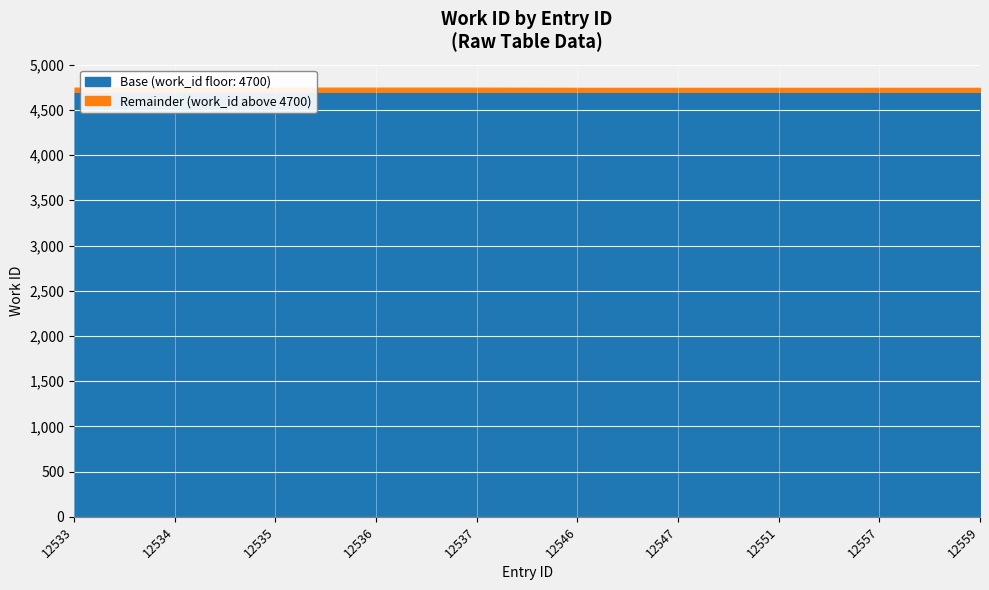

Read the value at 12536.

4745